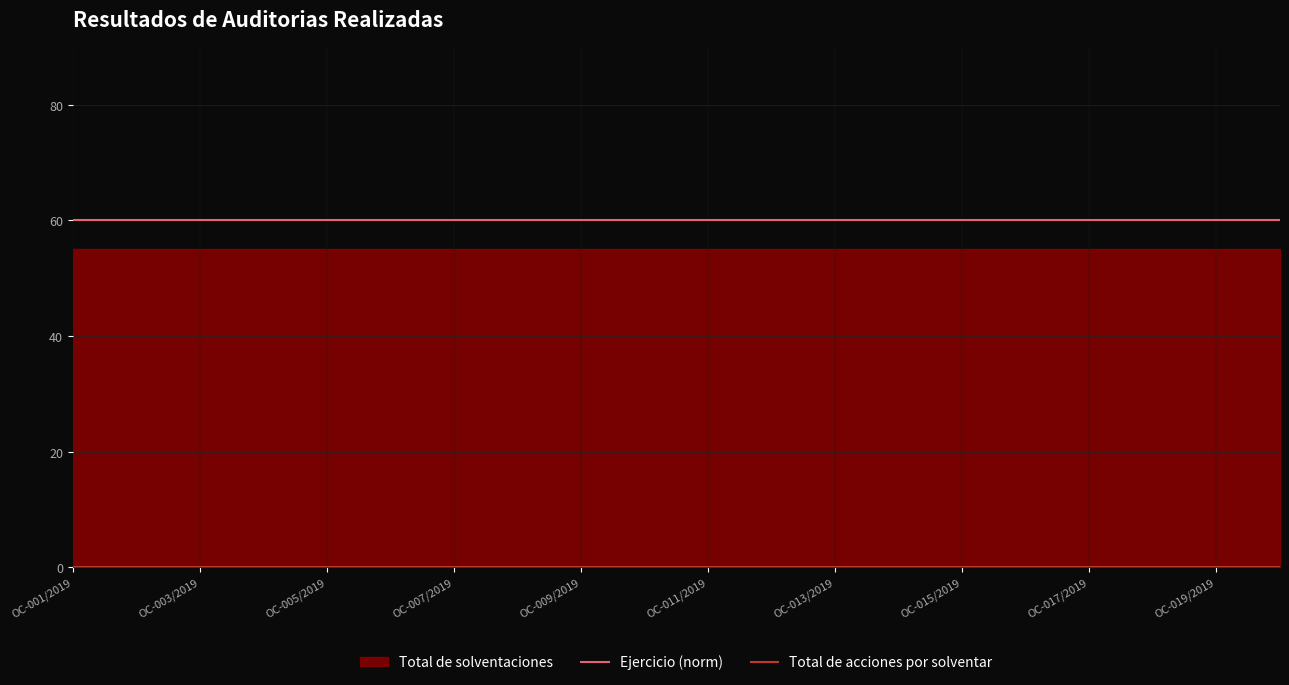

Reading left to right, list all the values displayed in this chart.

Ejercicio (norm): 60	60	60	60	60	60	60	60	60	60	60	60	60	60	60	60	60	60	60	60
Total de acciones por solventar: 0	0	0	0	0	0	0	0	0	0	0	0	0	0	0	0	0	0	0	0